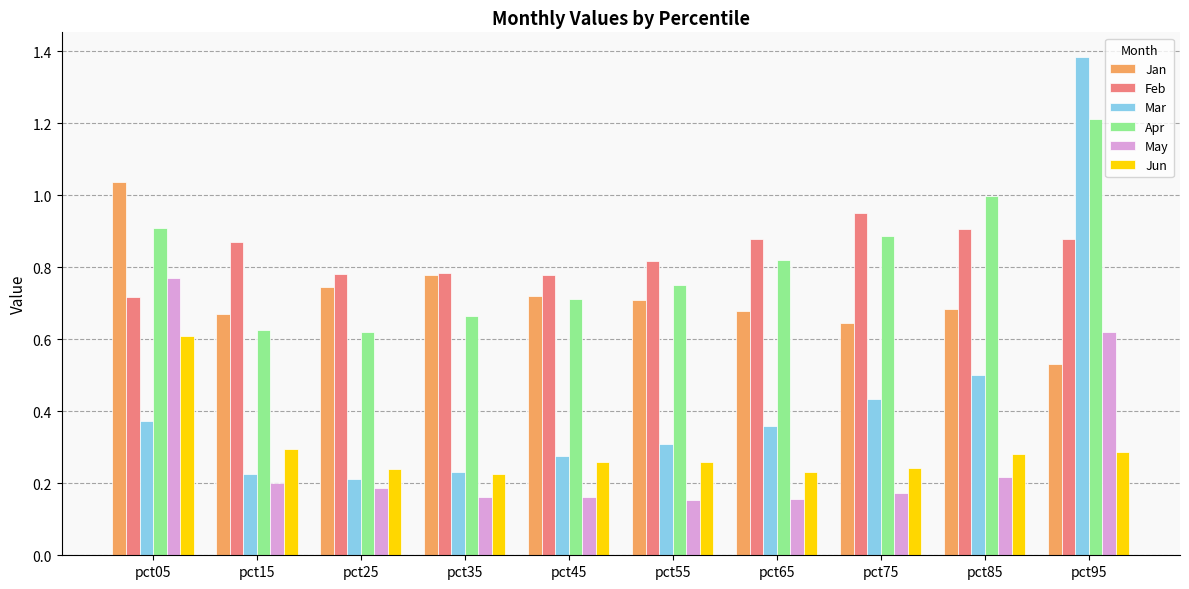

How many groups of bars are there?

10